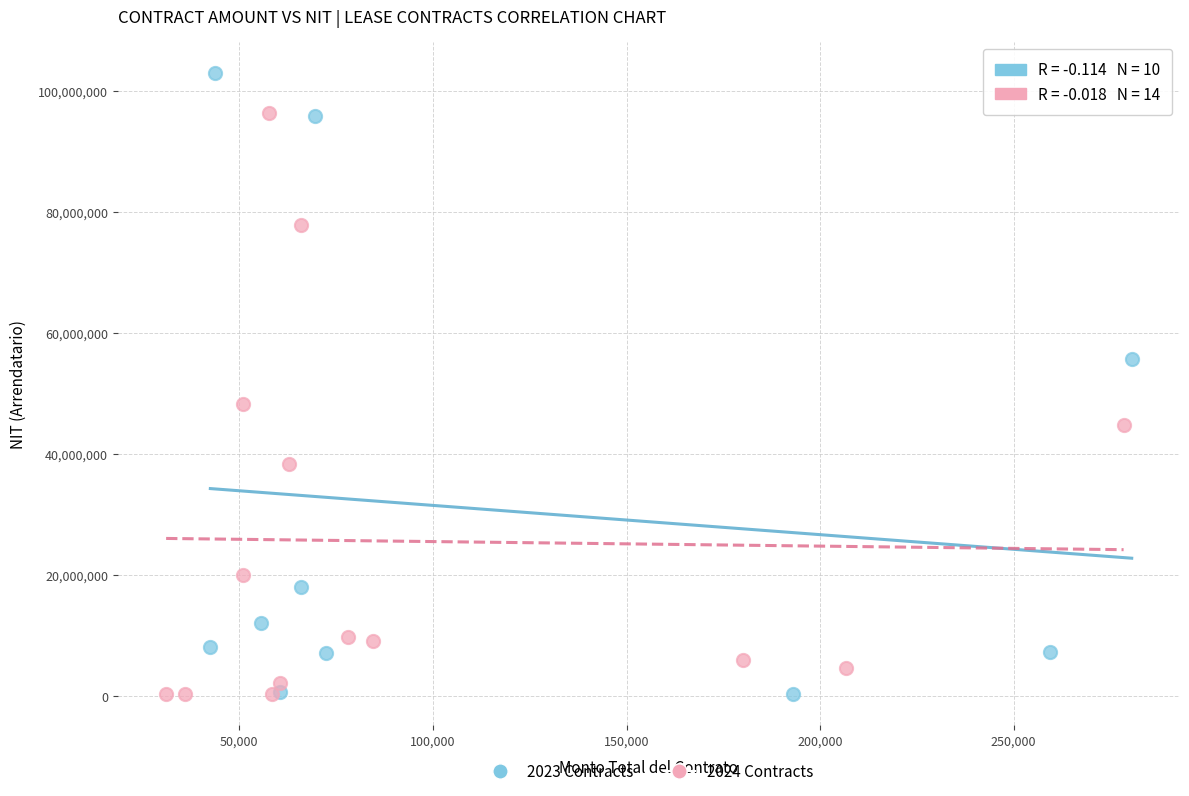

Which series has the largest Y range (max minus min)?

2023 Contracts